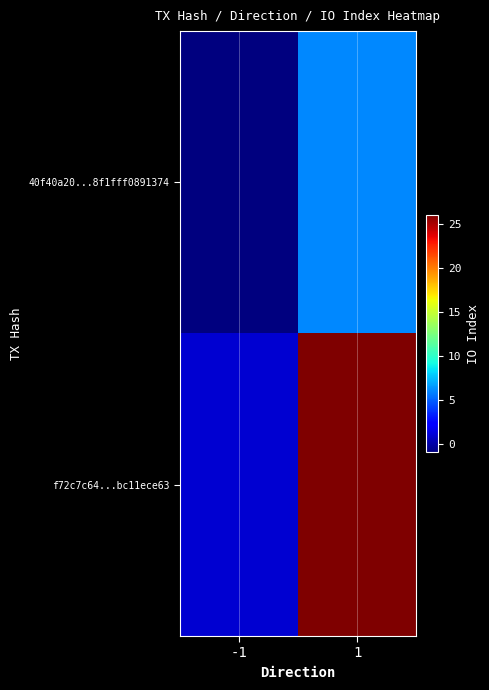

What is the greatest value displayed?

26